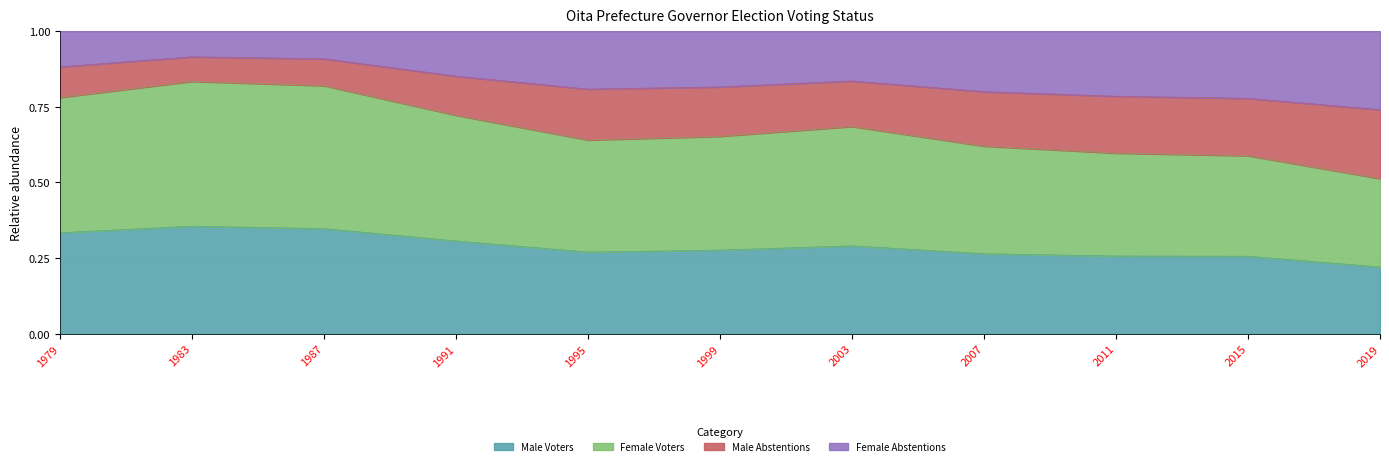

True or false: Female Voters and Male Voters intersect in this chart.

False